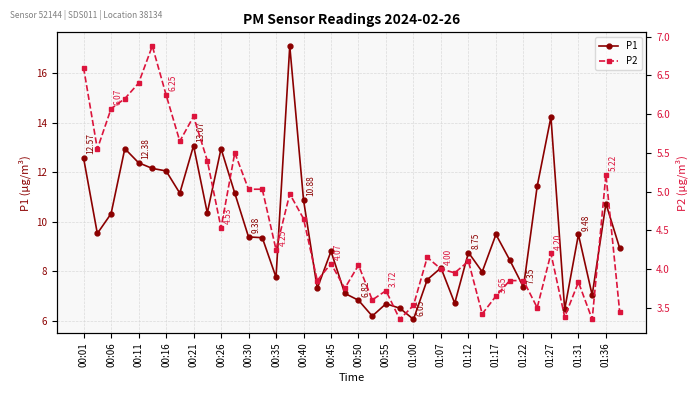

Count the number of categories in the chart.

40